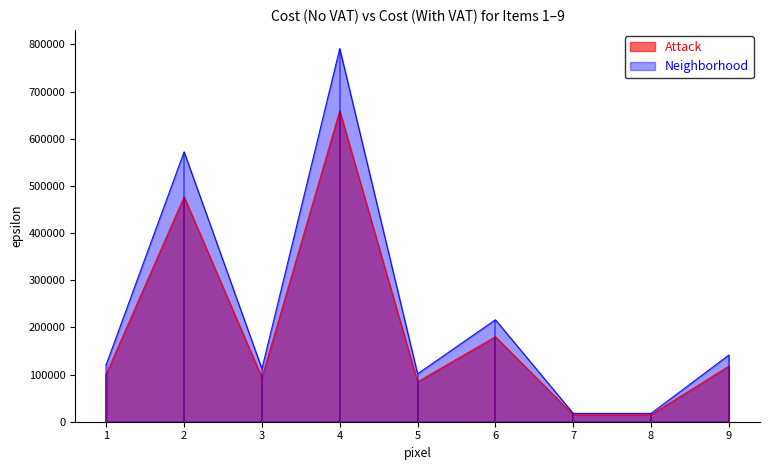

Where is the first local minimum for Attack?

3